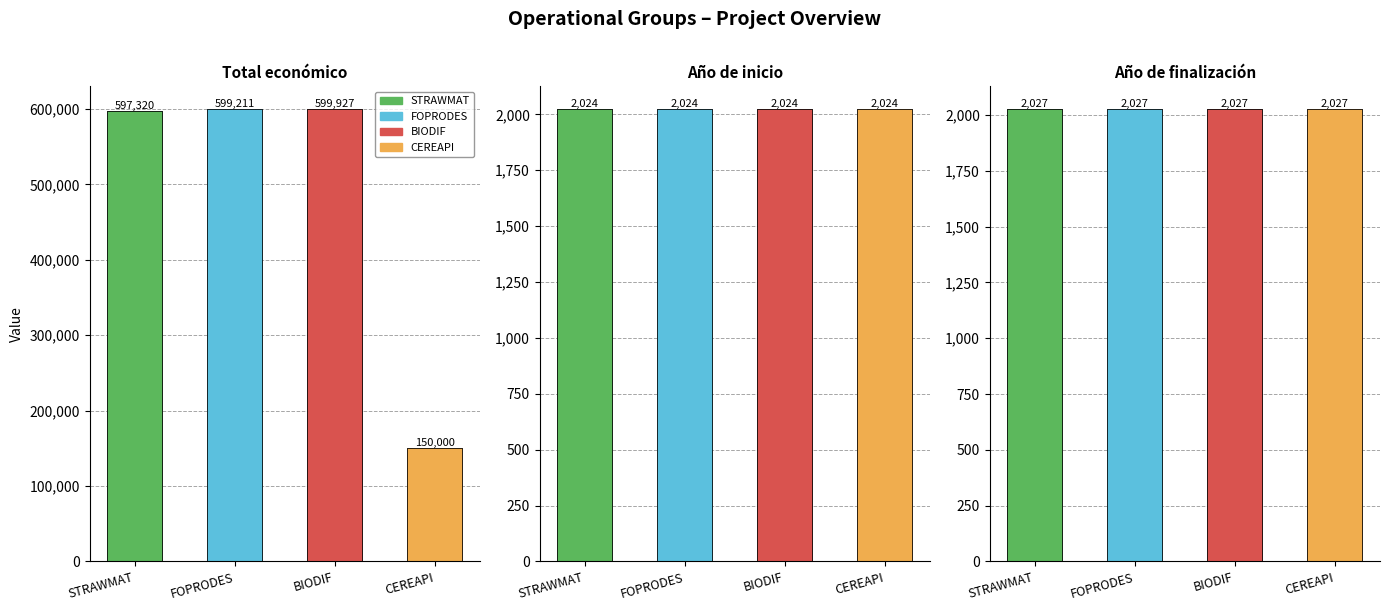

Rank the categories by FOPRODES value from highest to lowest.

Total económico, Año de finalización, Año de inicio